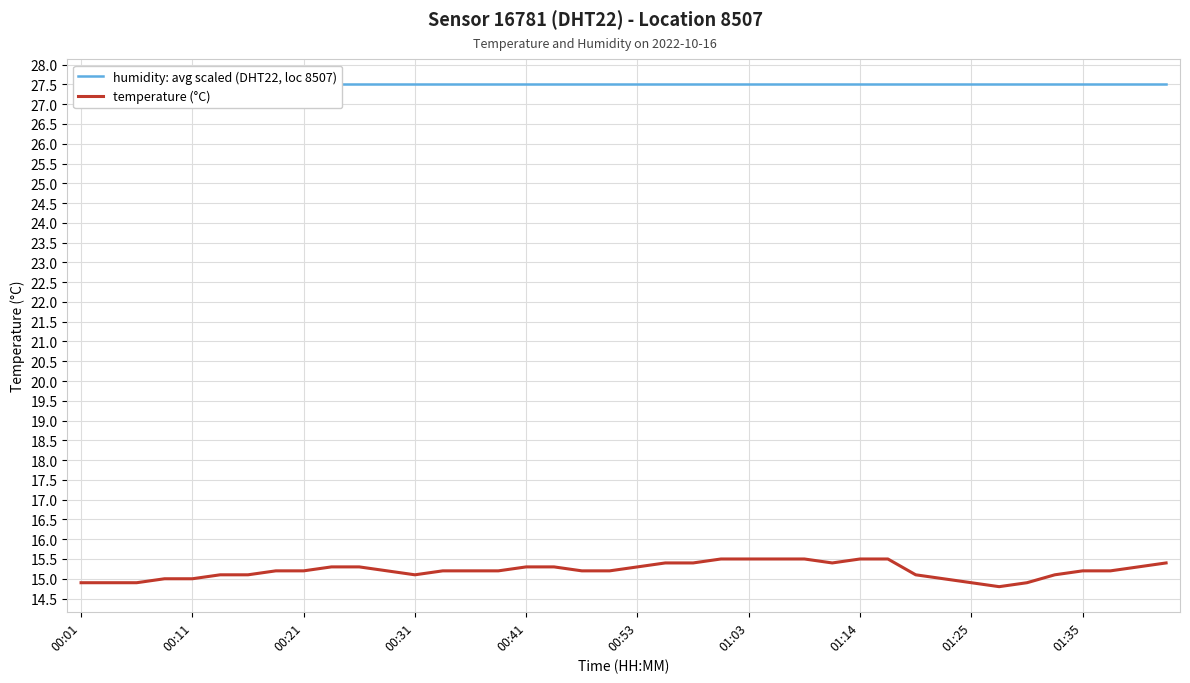

Which series has the largest range (max minus min)?

temperature (°C)